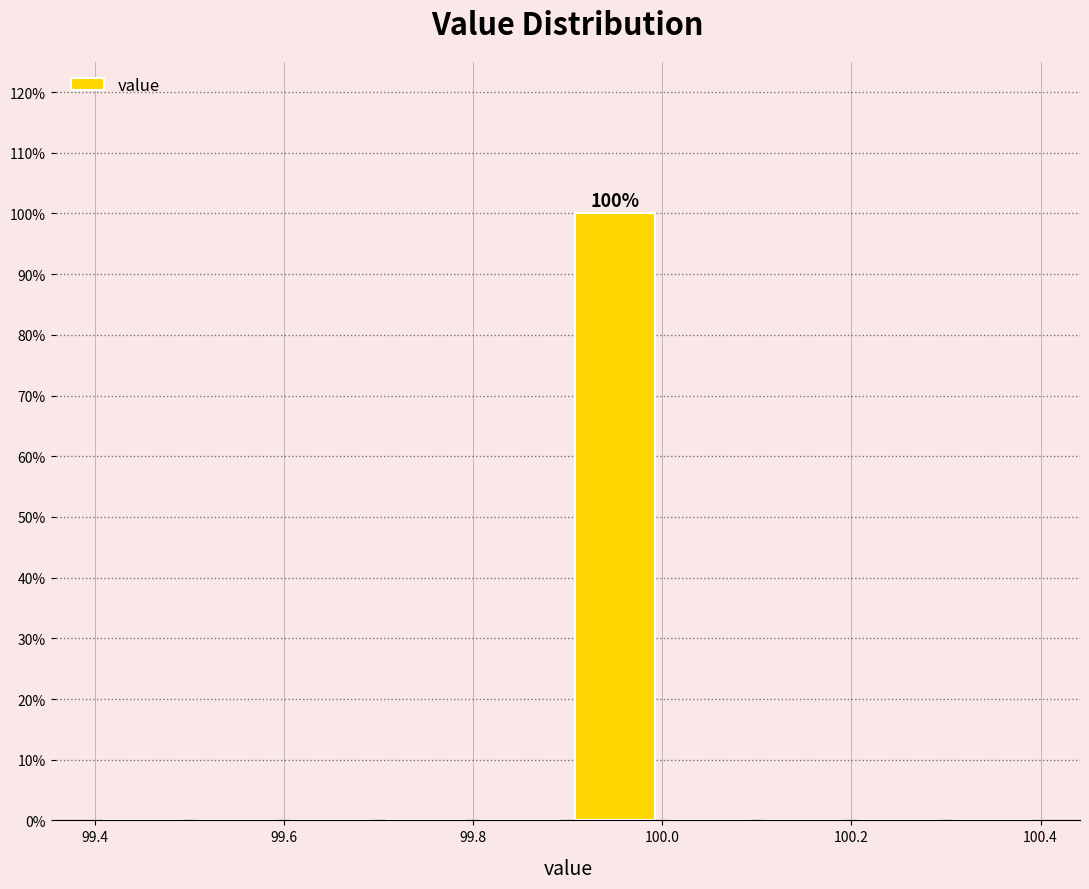

Over which range of the x-axis is the bar tallest?

99.9 to 100.0